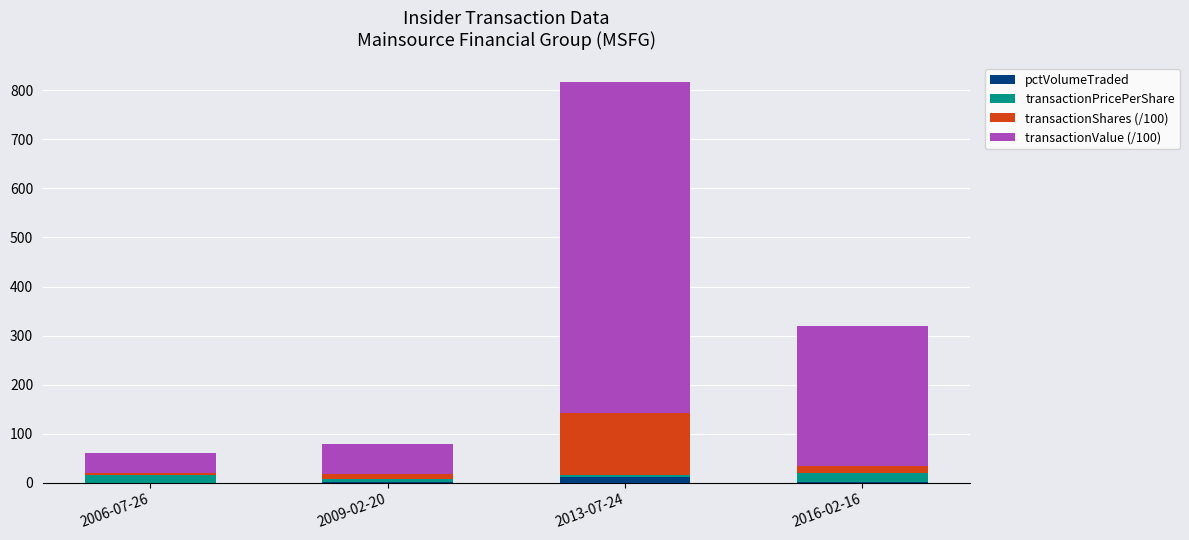

At which category is the sum across all series the highest?

2013-07-24